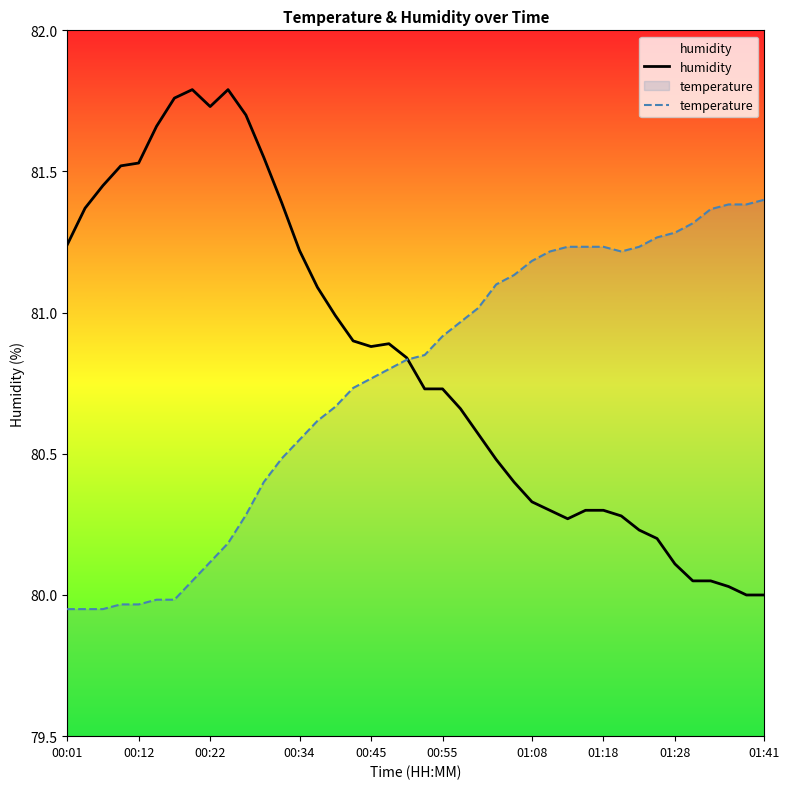

True or false: humidity has a value of 80.3 at 31.

True